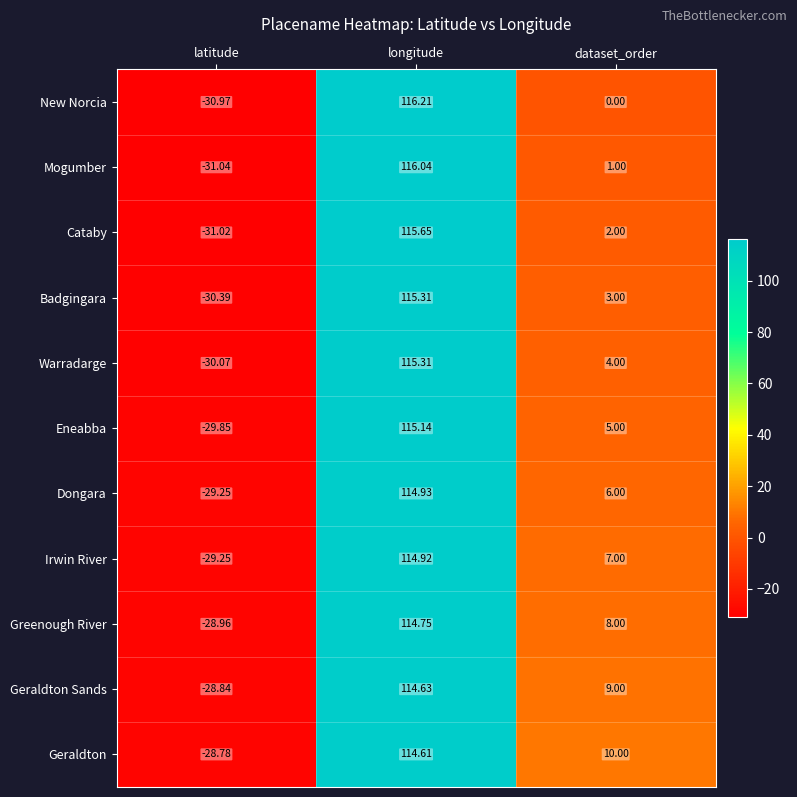

Is the value of Greenough River at longitude greater than the value of Badgingara at longitude?

No